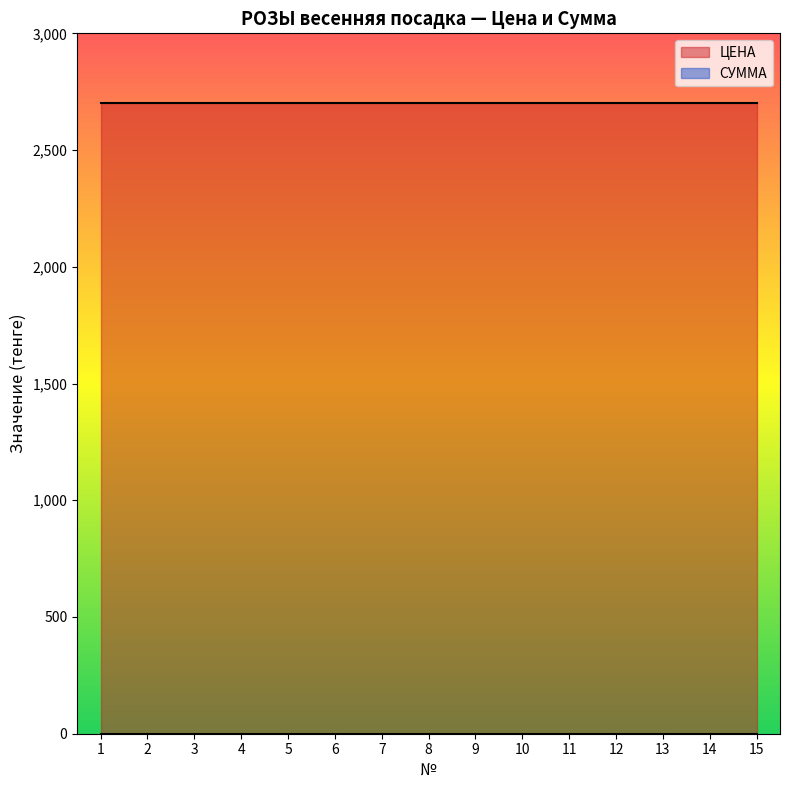

True or false: ЦЕНА and СУММА intersect in this chart.

False